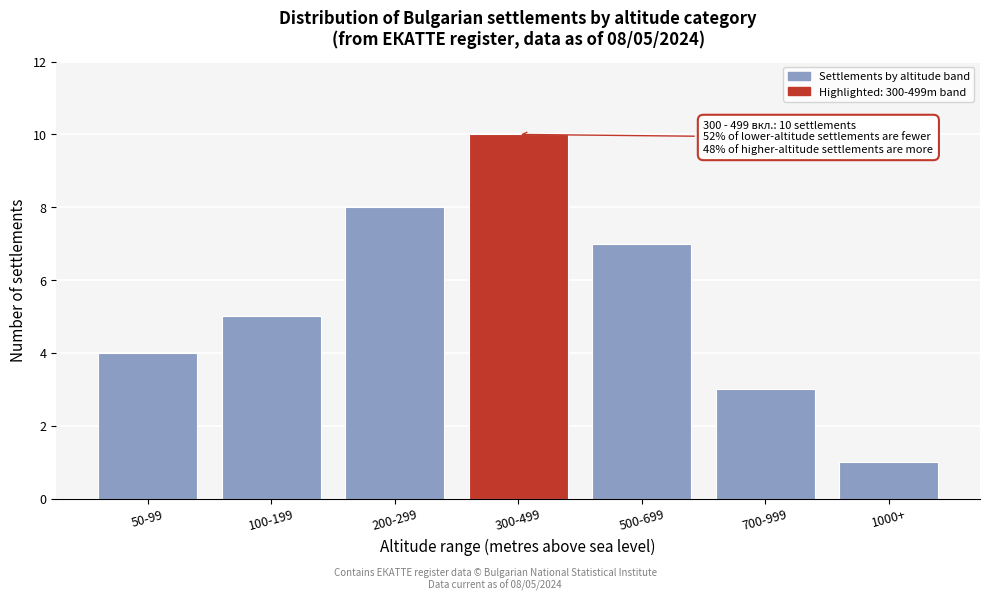

Reading left to right, what are all the values shown in this chart?

50-99=4	100-199=5	200-299=8	300-499=10	500-699=7	700-999=3	1000+=1